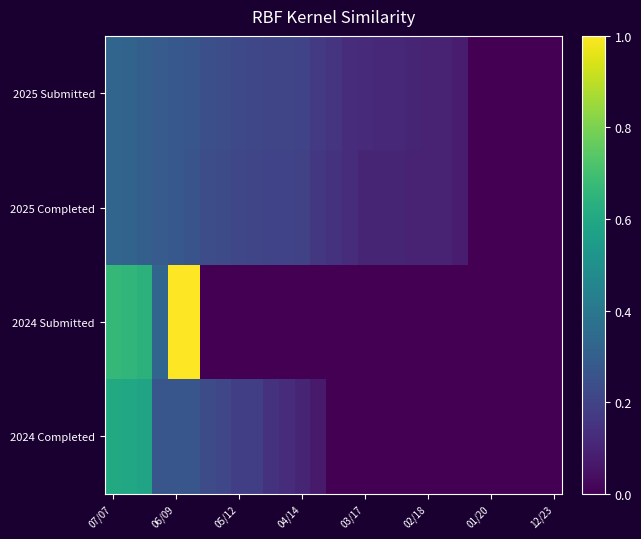

Reading left to right, what are all the values shown in this chart?

2025 Submitted: 0.3	0.3	0.3	0.3	0.3	0.3	0.2	0.2	0.2	0.2	0.2	0.2	0.2	0.2	0.2	0.1	0.1	0.1	0.1	0.1	0.1	0.1	0.1	0.0	0.0	0.0	0.0	0.0	0.0
2025 Completed: 0.3	0.3	0.3	0.3	0.3	0.3	0.2	0.2	0.2	0.2	0.2	0.2	0.2	0.2	0.1	0.1	0.1	0.1	0.1	0.1	0.1	0.1	0.1	0.0	0.0	0.0	0.0	0.0	0.0
2024 Submitted: 0.7	0.7	0.6	0.3	1.0	1.0	0.0	0.0	0.0	0.0	0.0	0.0	0.0	0.0	0.0	0.0	0.0	0.0	0.0	0.0	0.0	0.0	0.0	0.0	0.0	0.0	0.0	0.0	0.0
2024 Completed: 0.6	0.6	0.6	0.3	0.3	0.3	0.2	0.2	0.2	0.2	0.1	0.1	0.1	0.1	0.0	0.0	0.0	0.0	0.0	0.0	0.0	0.0	0.0	0.0	0.0	0.0	0.0	0.0	0.0